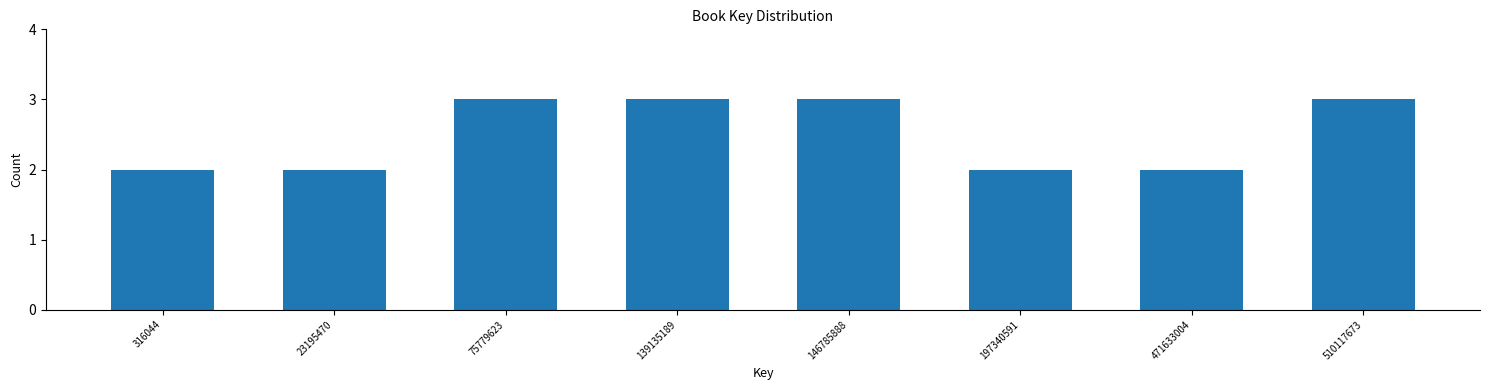

Reading right to left, what are all the values shown in this chart?

510117673=3	471633004=2	197340591=2	146785888=3	139135189=3	75779623=3	23195470=2	316044=2